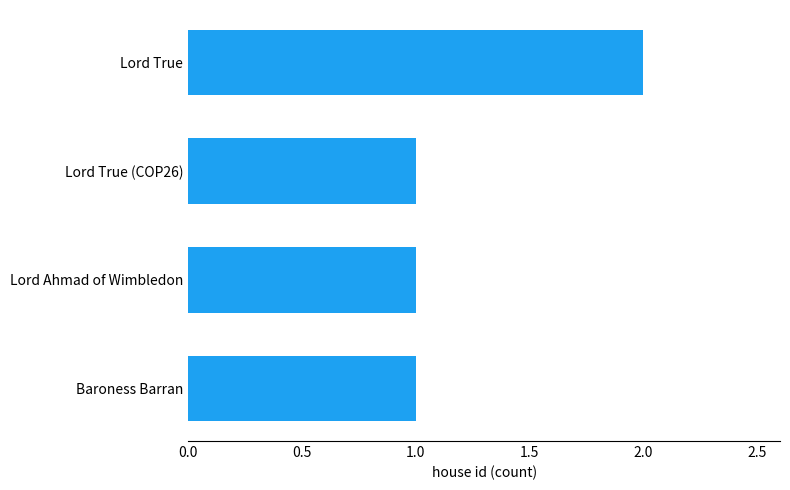

Does the chart contain stacked bars?

No